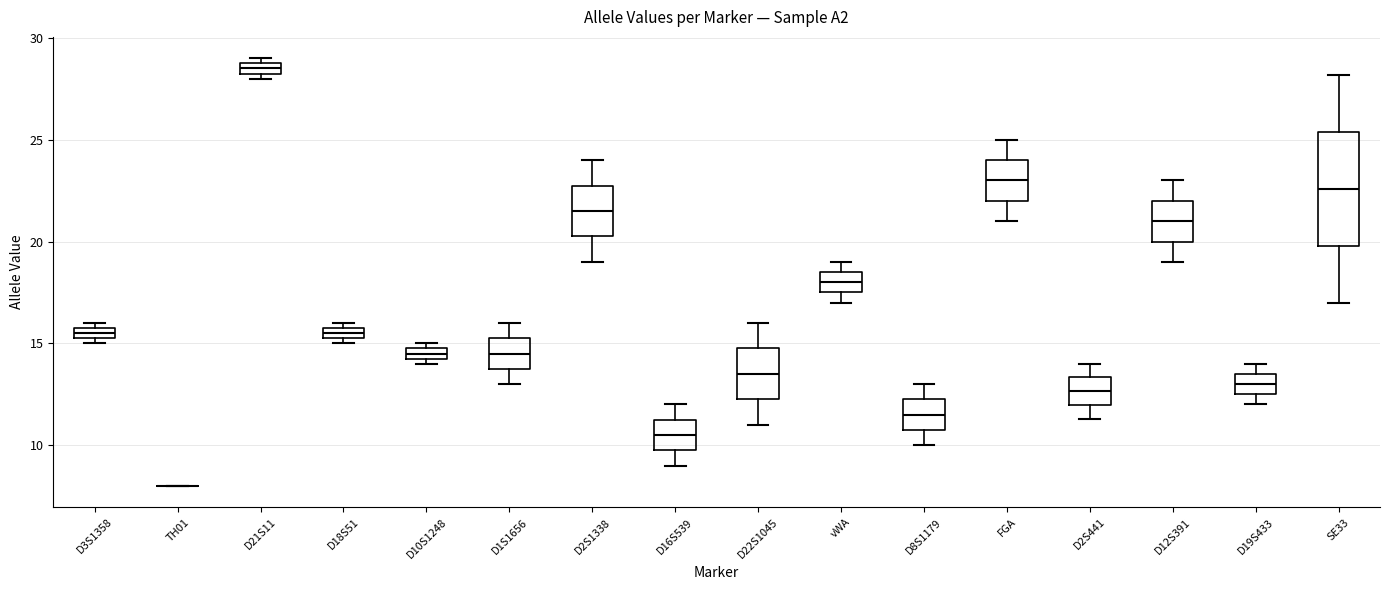

Which box is the tallest, from its lower edge to its upper edge?

SE33